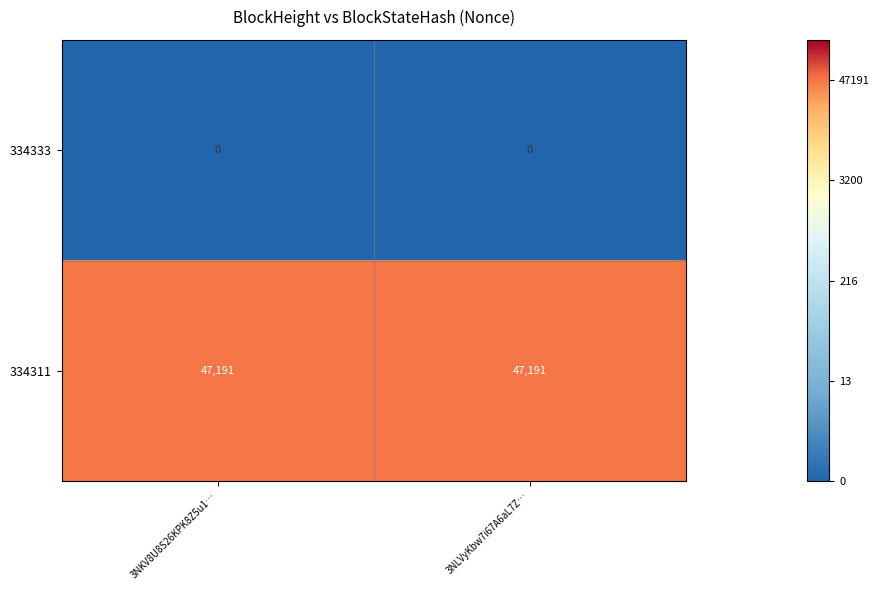

Reading right to left, extract all data points from this chart.

334333: 3NLVyKbw7i67A6aL7Z…=0	3NKV8U8S26KPK8Z5u1…=0
334311: 3NLVyKbw7i67A6aL7Z…=47191	3NKV8U8S26KPK8Z5u1…=47191